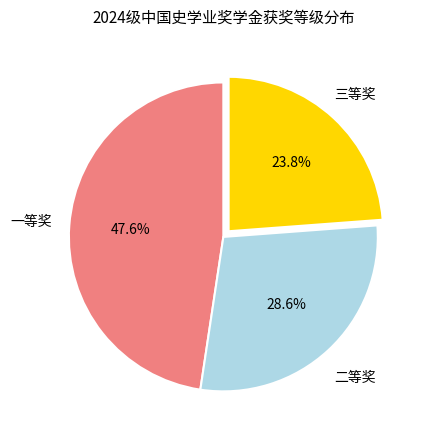

What percentage is the 三等奖 slice, to the nearest percent?

24%